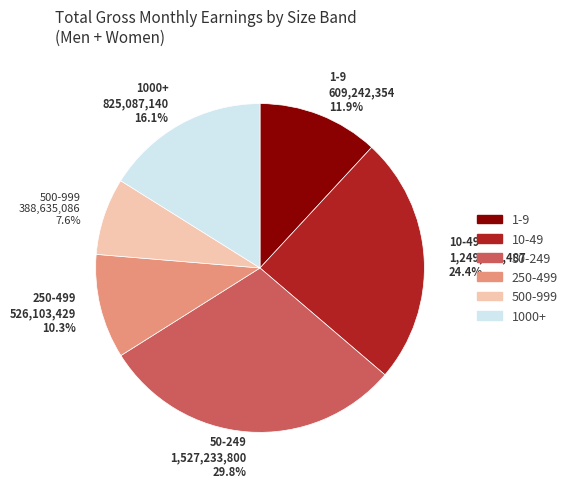

What is the smallest slice in the pie chart?

500-999